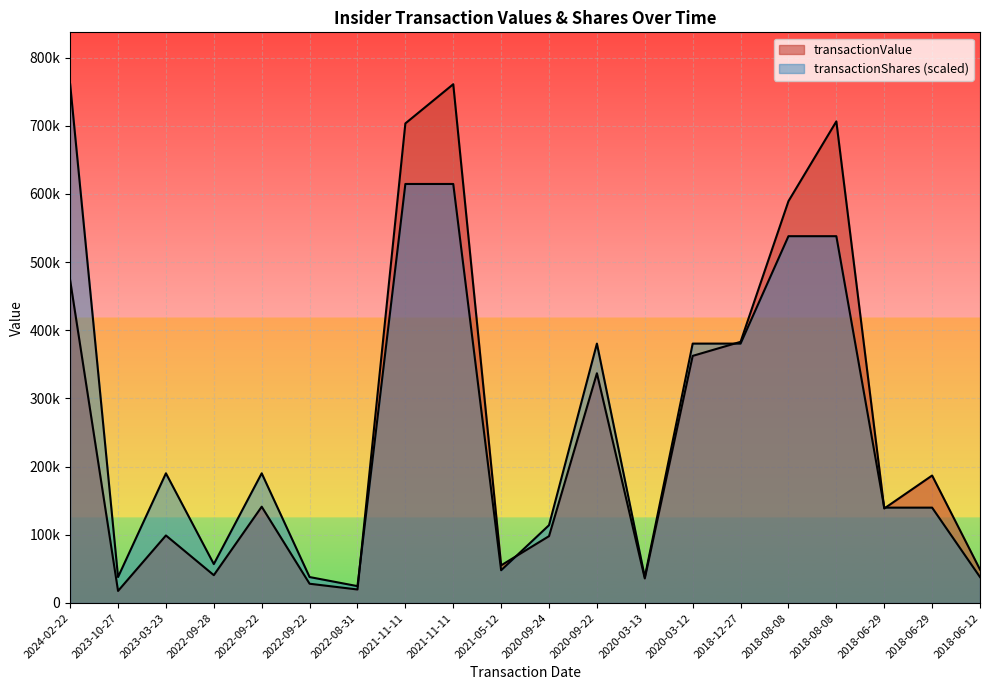

The transactionShares series shows 377416.3 at 2021-11-11. True or false?

False